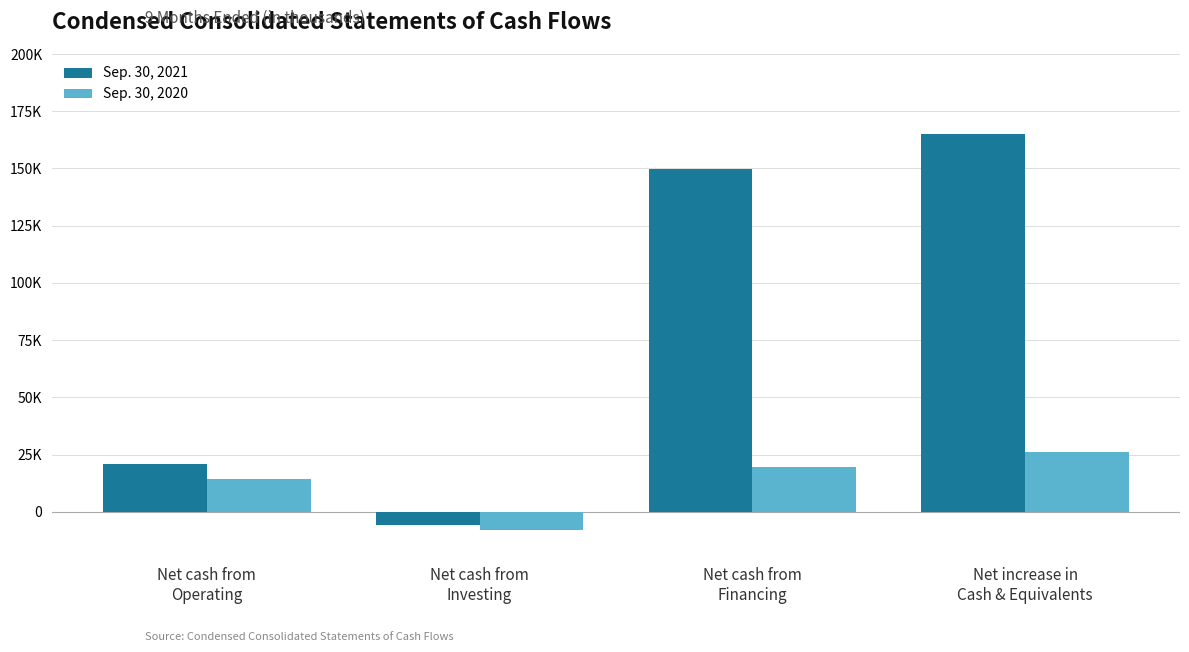

Reading left to right, list all the values displayed in this chart.

Sep. 30, 2021: 20993	-5662	149695	165026
Sep. 30, 2020: 14544	-7996	19516	26064